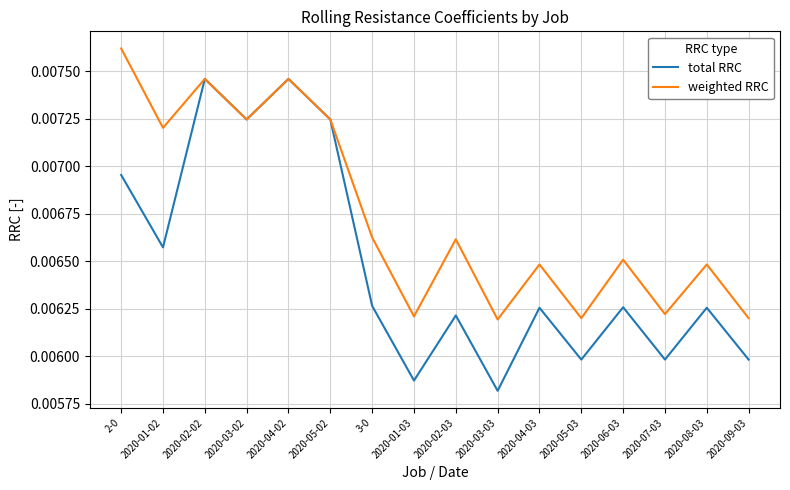

At which label is total RRC closest to 0?

2020-03-03